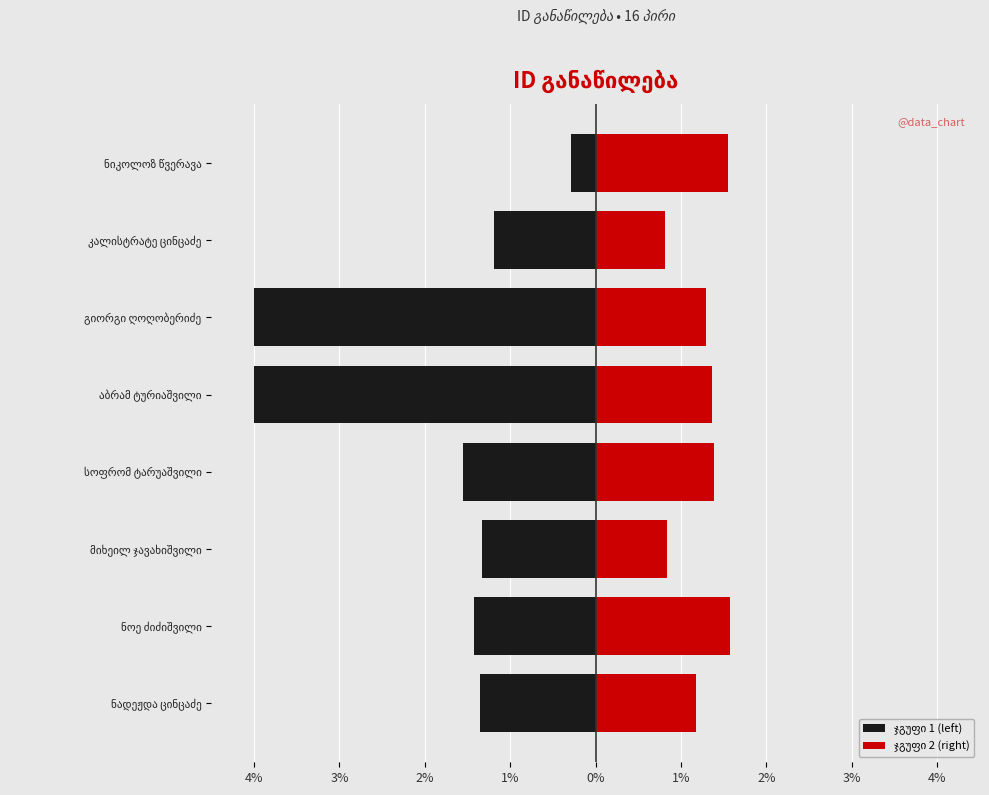

True or false: ჯგუფი 1 (left) has a value of -0.6 at ნოე ძიძიშვილი.

False